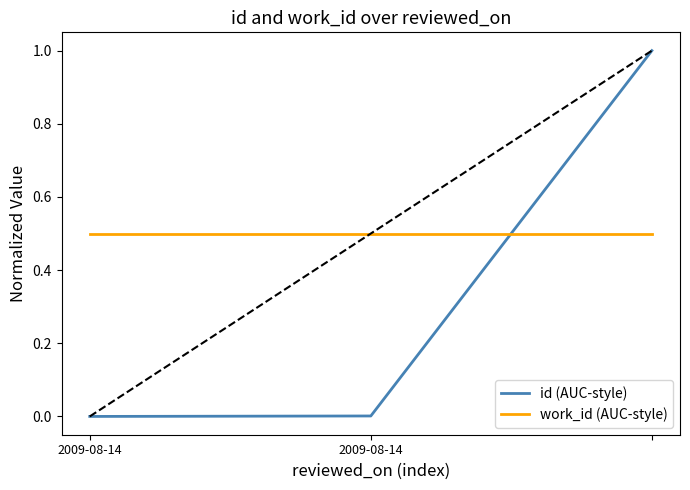

Count the number of data series in this chart.

2